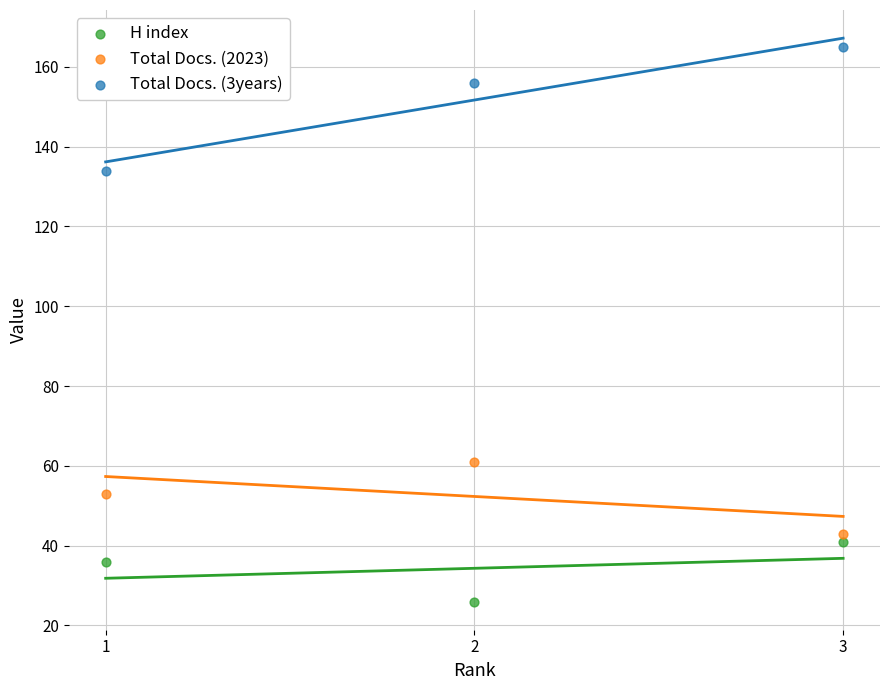

Which series has the largest Y range (max minus min)?

Total Docs. (3years)